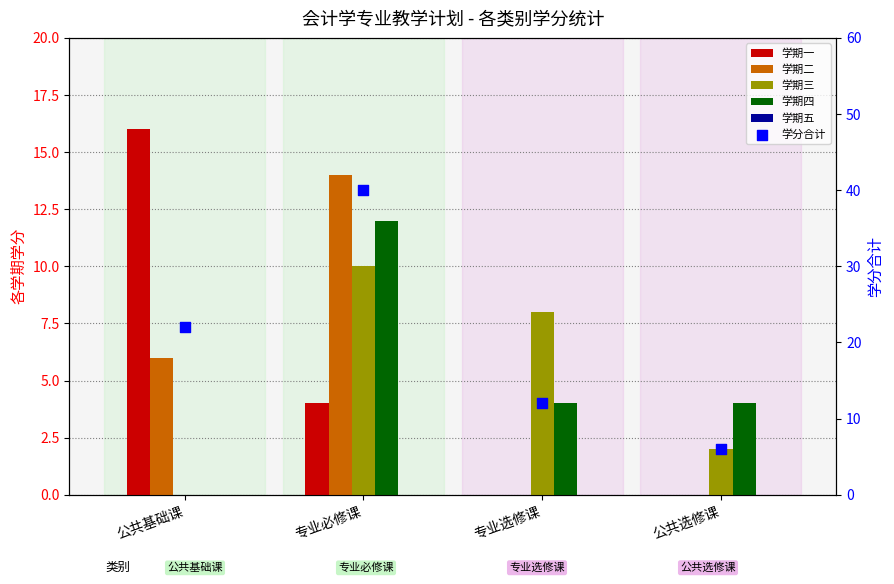

Is the value of 学期五 at 专业选修课 greater than the value of 学期三 at 专业选修课?

No